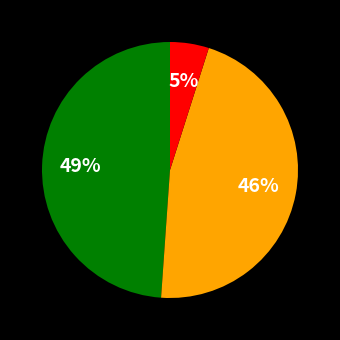

Does any single category account for the majority?

No